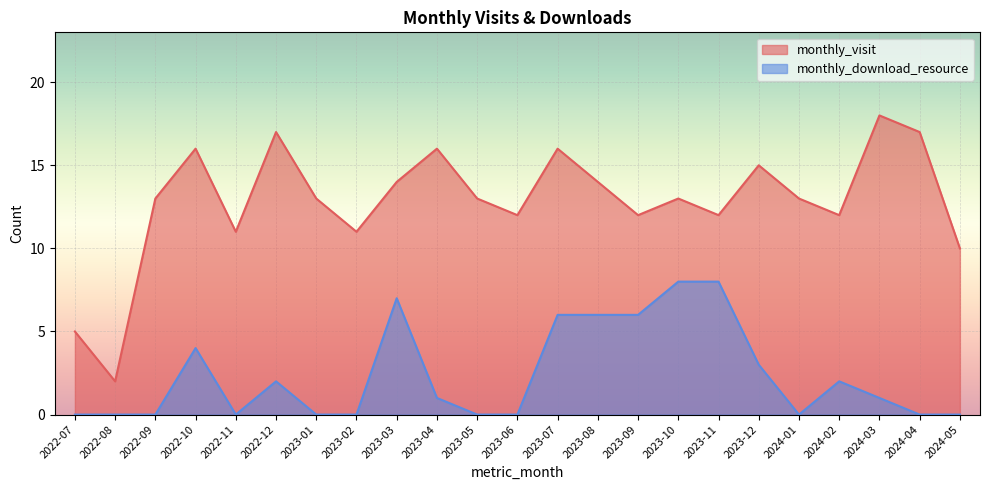

Count the number of categories in the chart.

23